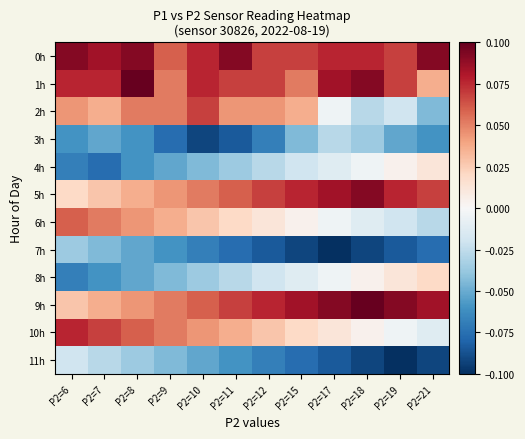

At which category is the sum across all series the highest?

P2=8